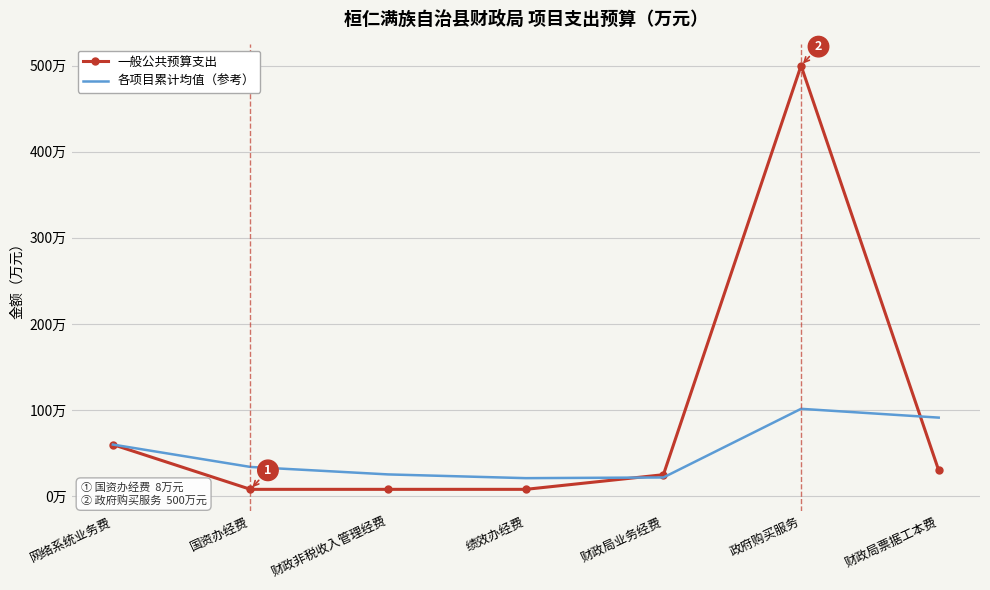

Which series has the widest spread of values?

一般公共预算支出